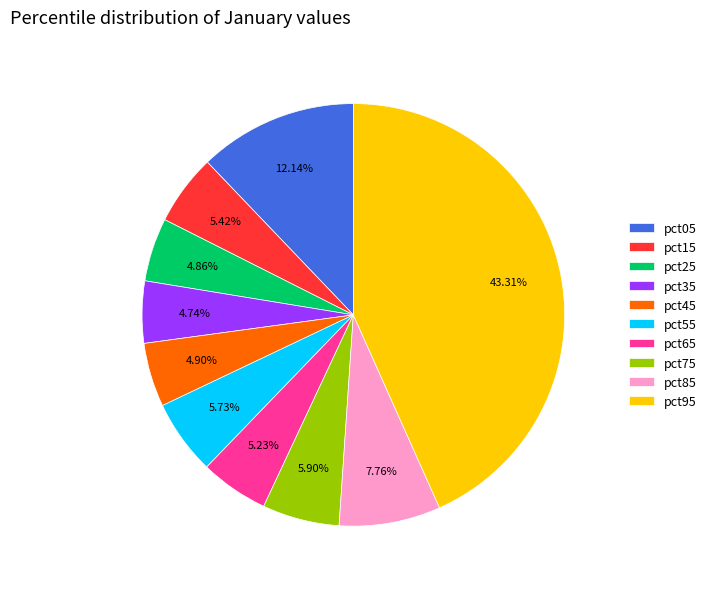

To the nearest percent, what portion does pct55 represent?

6%